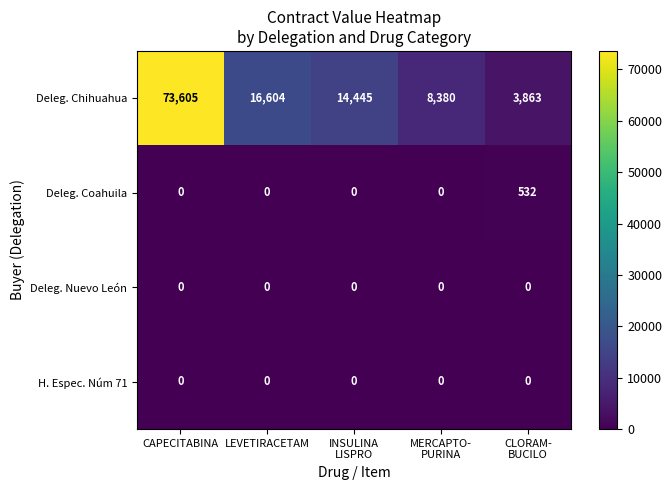

Which series has the largest range (max minus min)?

Deleg. Chihuahua